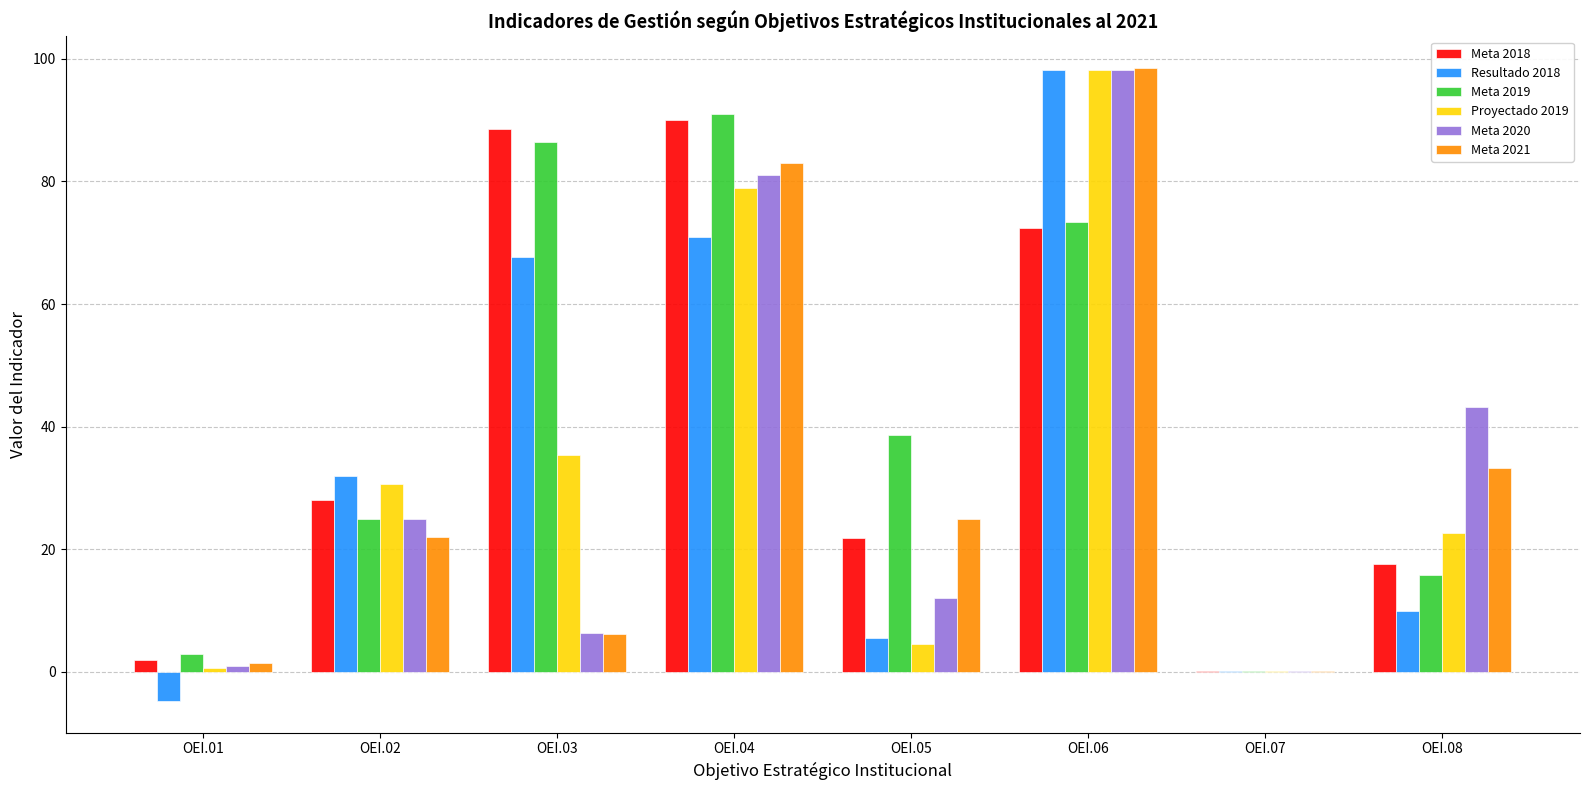

How many categories are shown in the chart?

8